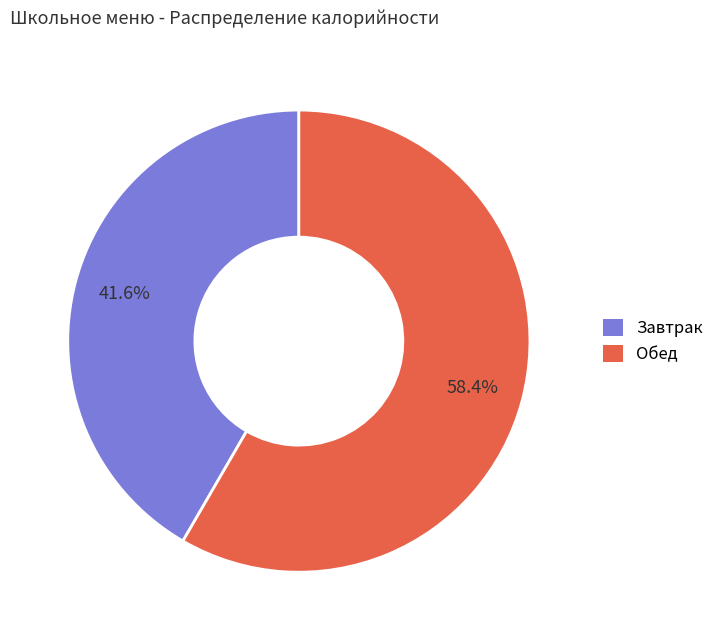

Is there any slice that represents more than half of the pie?

Yes